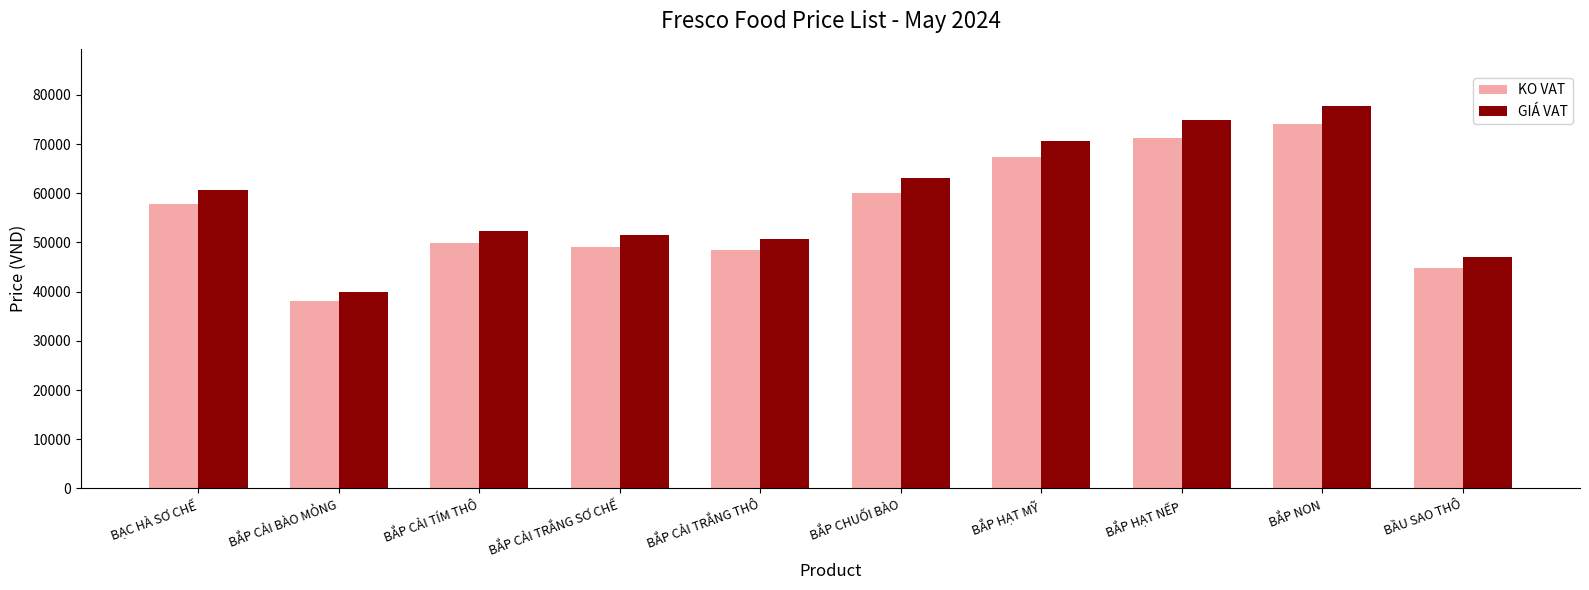

Which category has the lowest value in the GIÁ VAT series?

BẮP CẢI BÀO MỎNG